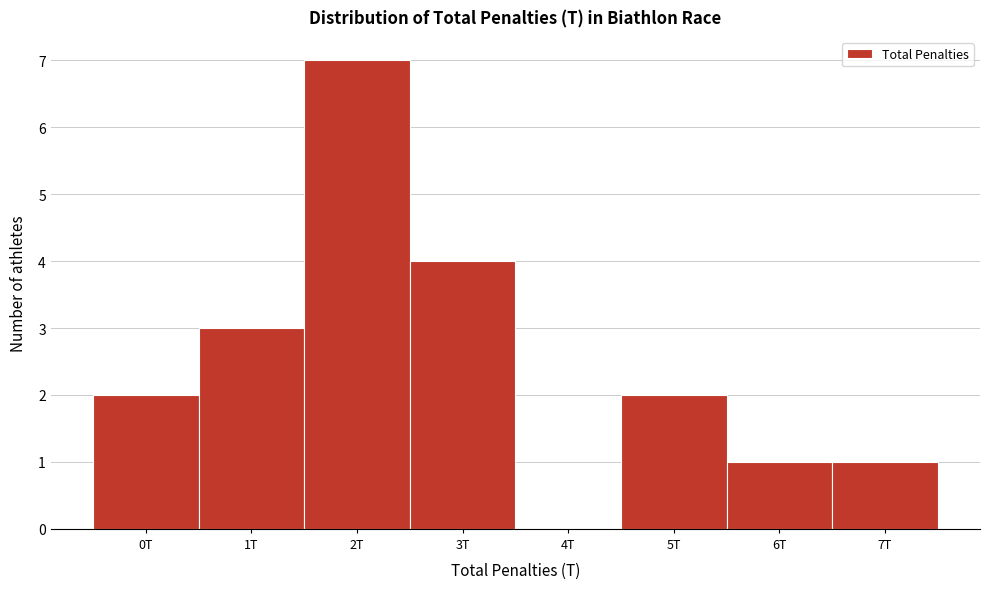

Reading left to right, list all the values displayed in this chart.

0T=2	1T=3	2T=7	3T=4	4T=0	5T=2	6T=1	7T=1